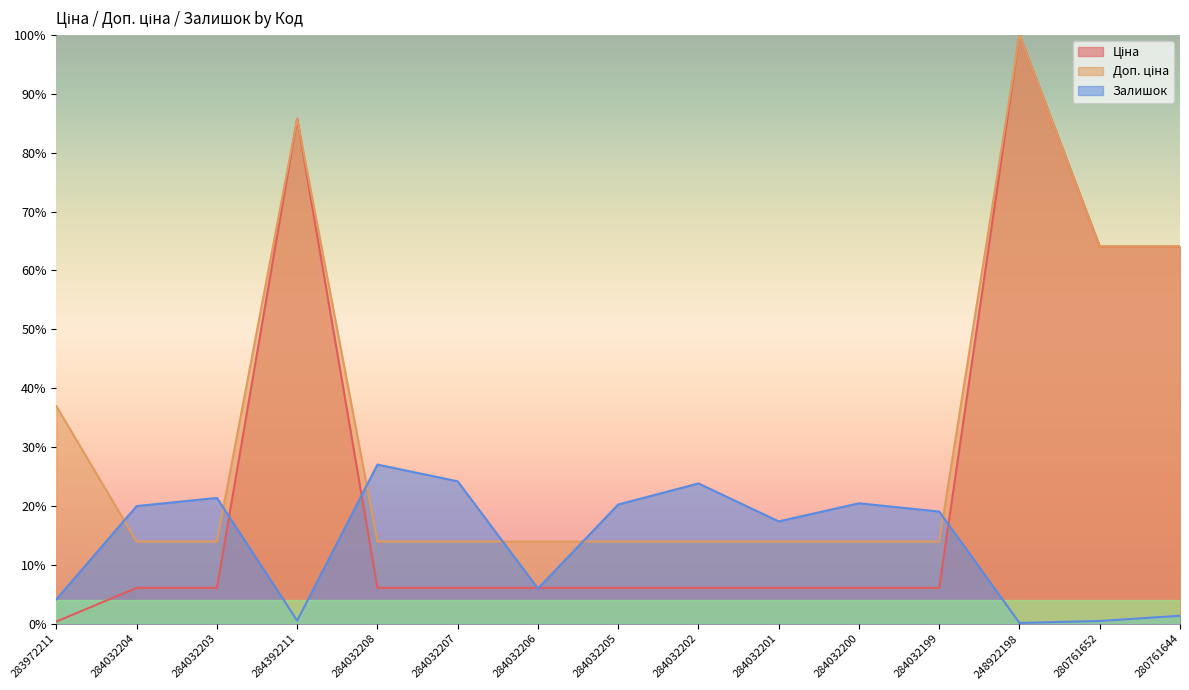

At which category is the sum across all series the highest?

248922198